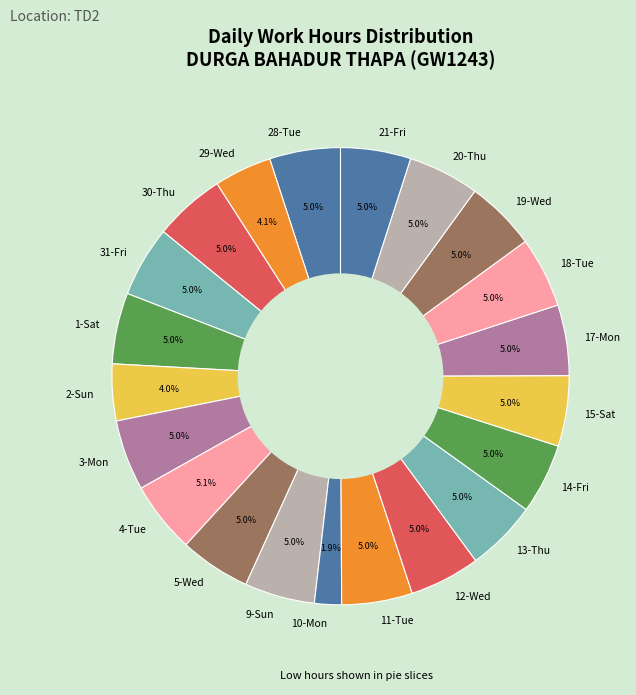

Combined, do 15-Sat and 30-Thu account for over 50%?

No